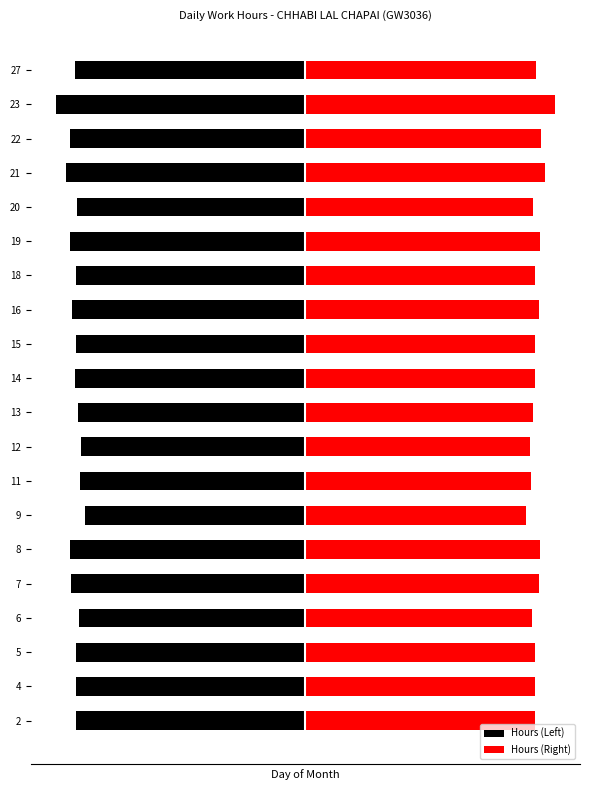

The value of Hours (Left) at 11 is -9.6. True or false?

True